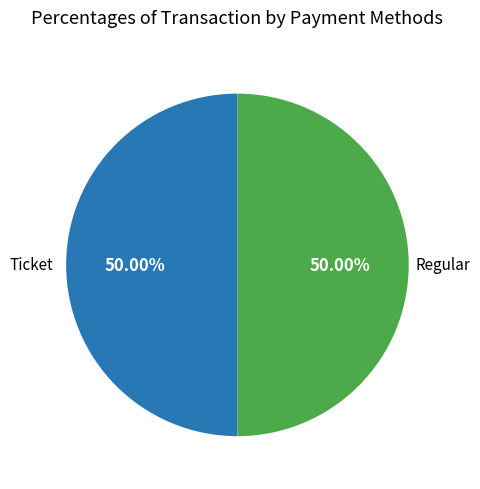

How many segments does this pie chart have?

2